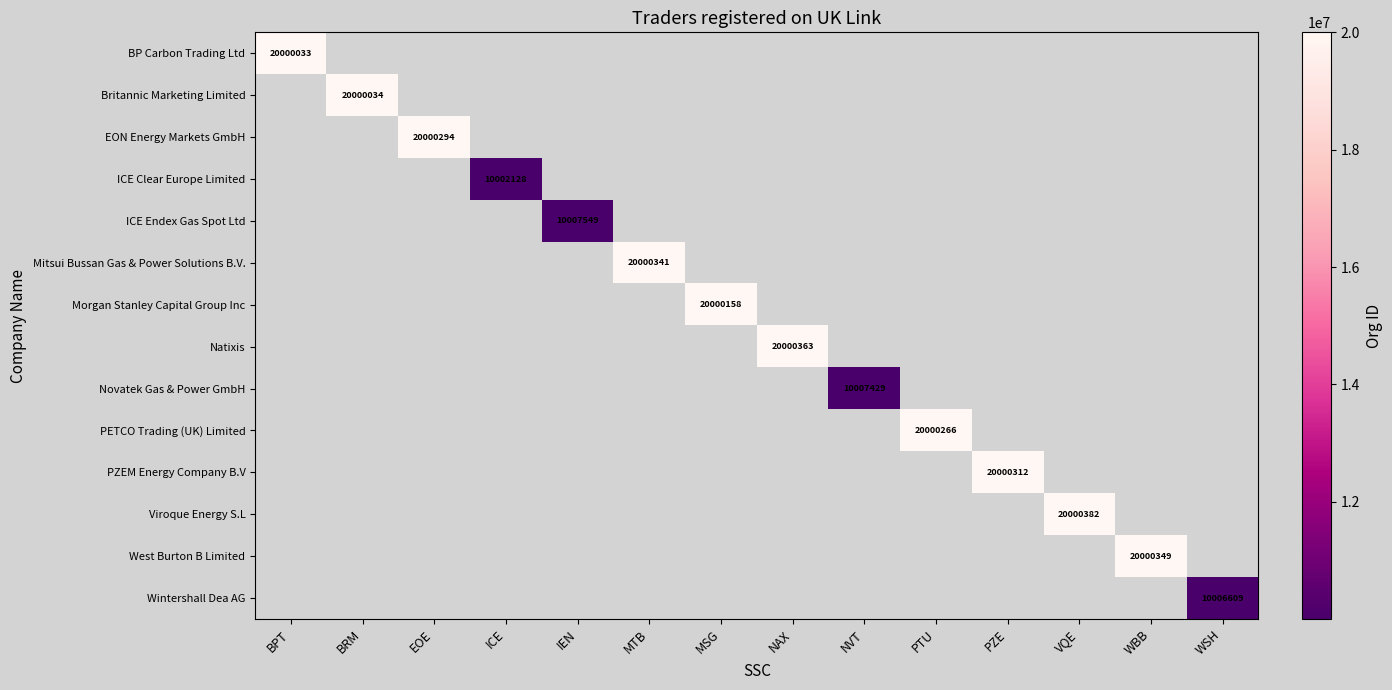

The PETCO Trading (UK) Limited series shows 20000266 at PTU. True or false?

True